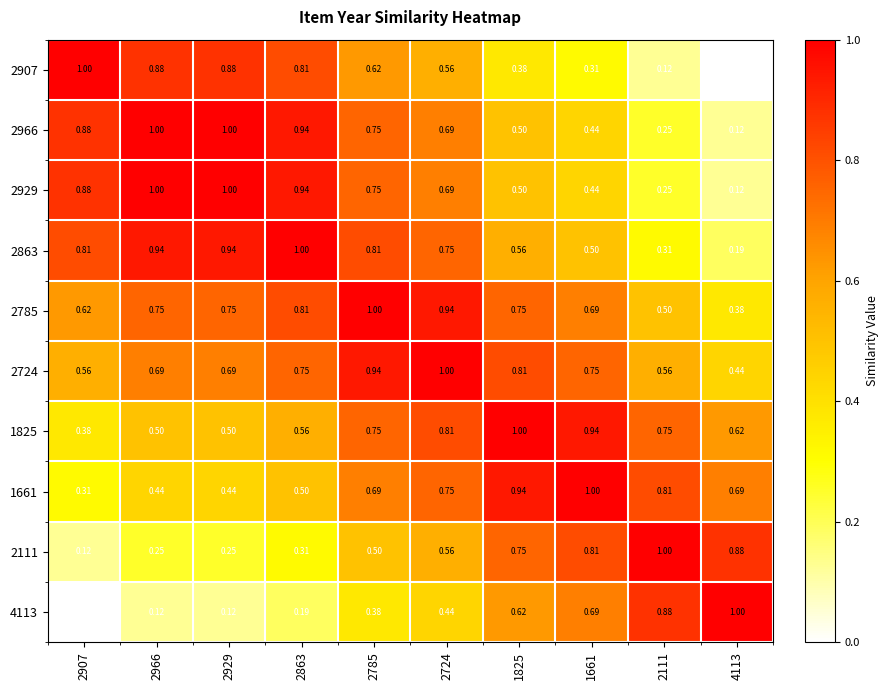

Is the value of 2863 at 2929 greater than the value of 2907 at 4113?

Yes